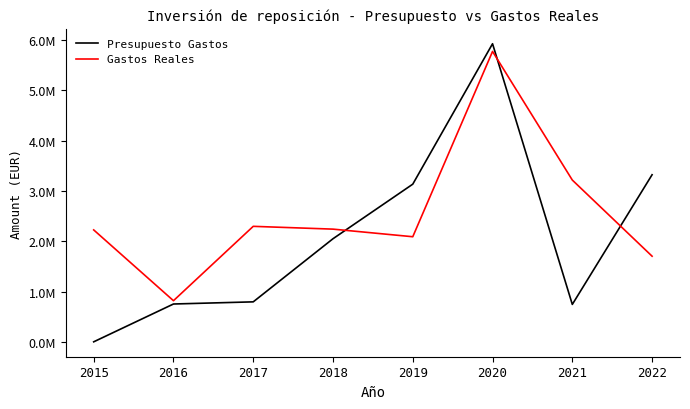

Does the chart display data point markers on the line(s)?

No